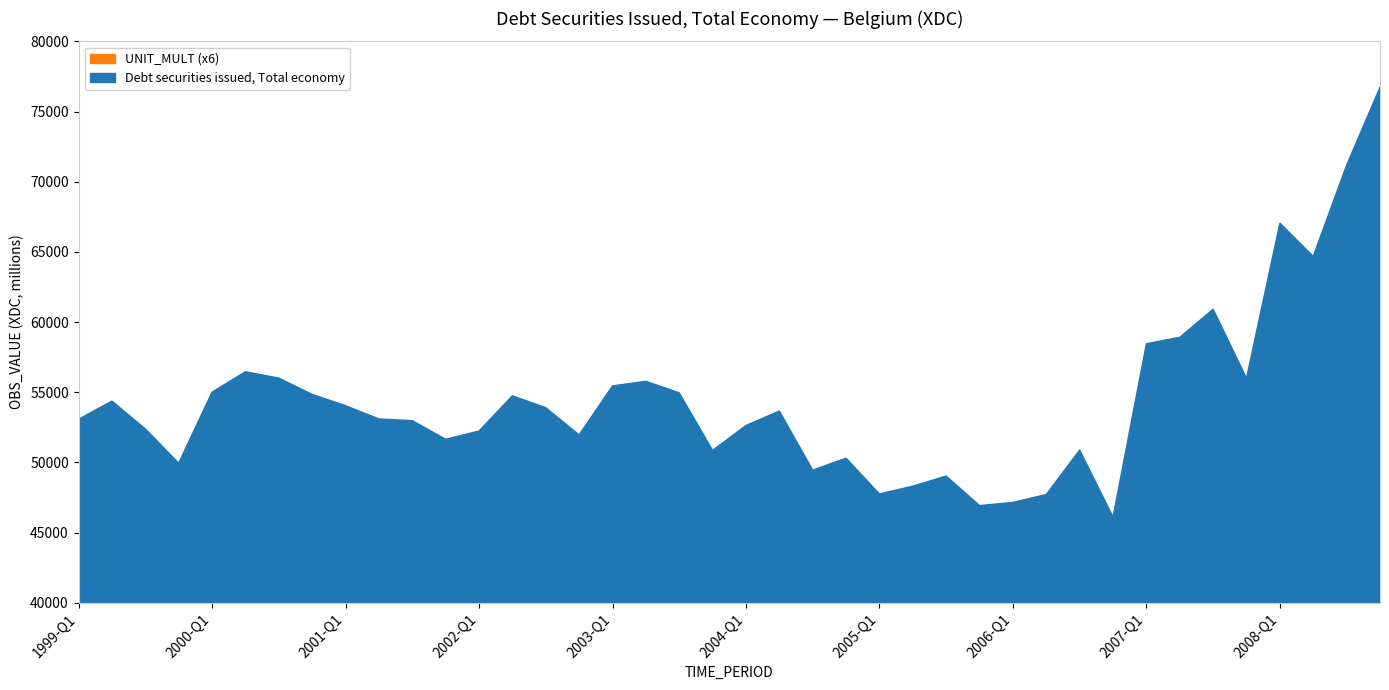

How many lines are shown in the chart?

2